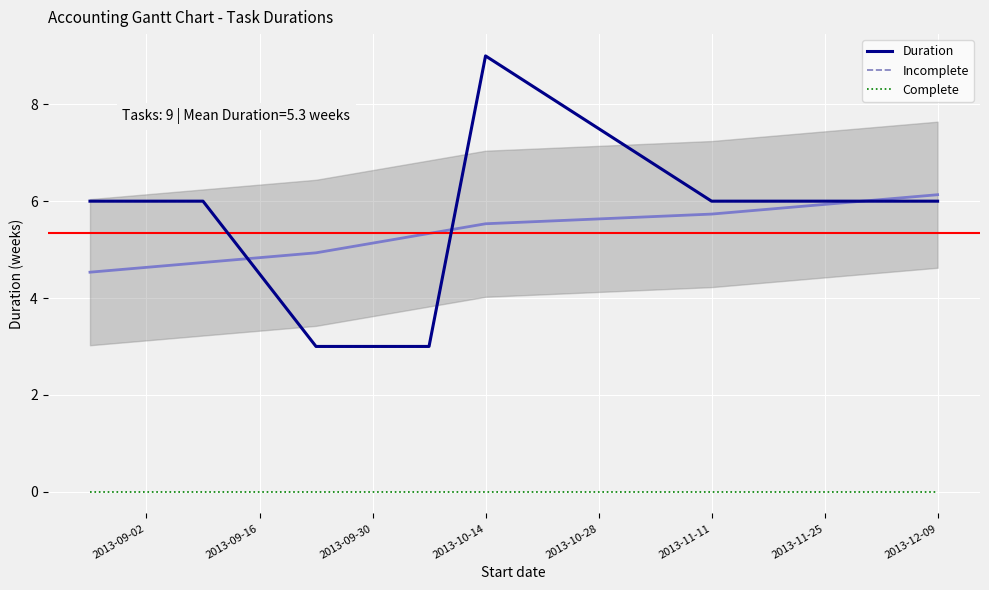

True or false: Complete has more than 0 points higher than both neighbors.

False